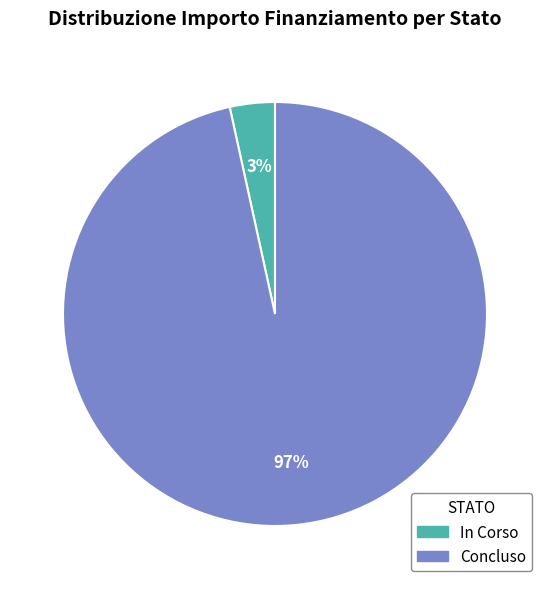

To the nearest percent, what percentage of the pie is Concluso?

97%